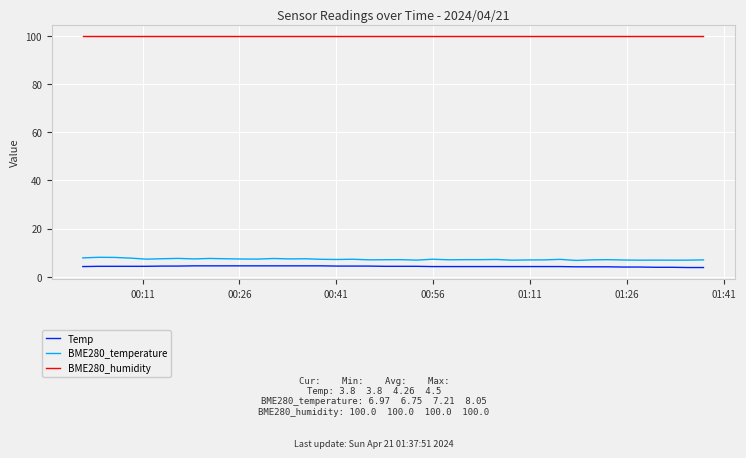

What is the minimum value shown in the chart?

3.8